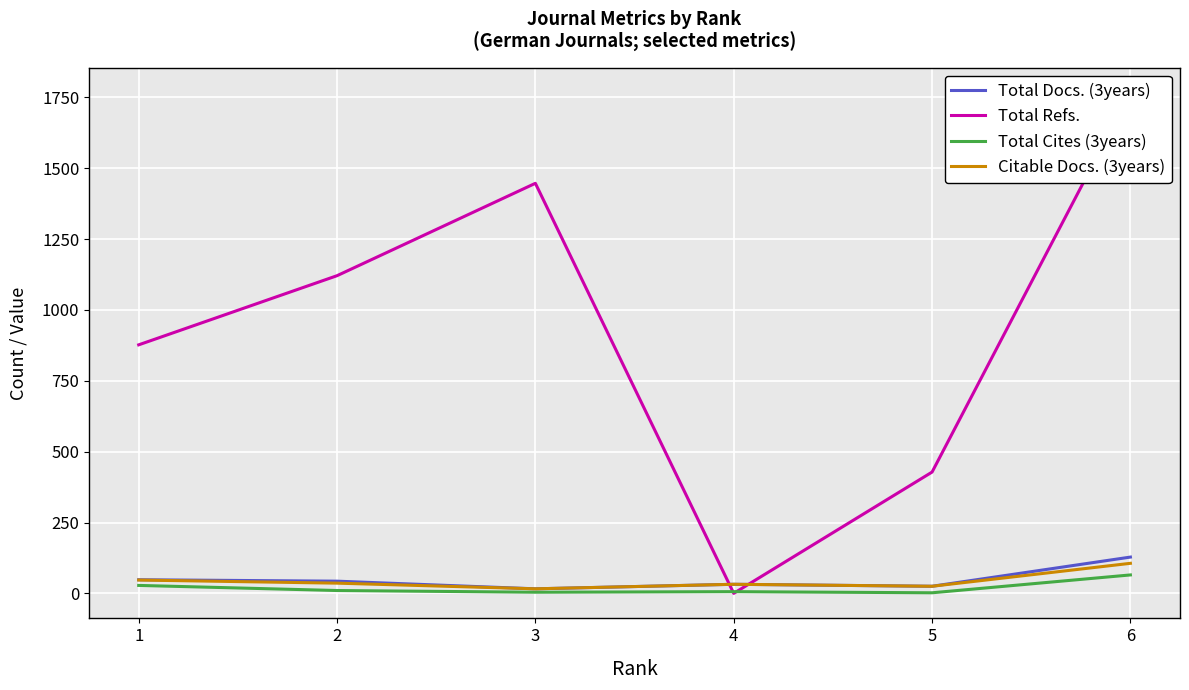

True or false: Citable Docs. (3years) has more than 1 points higher than both neighbors.

False